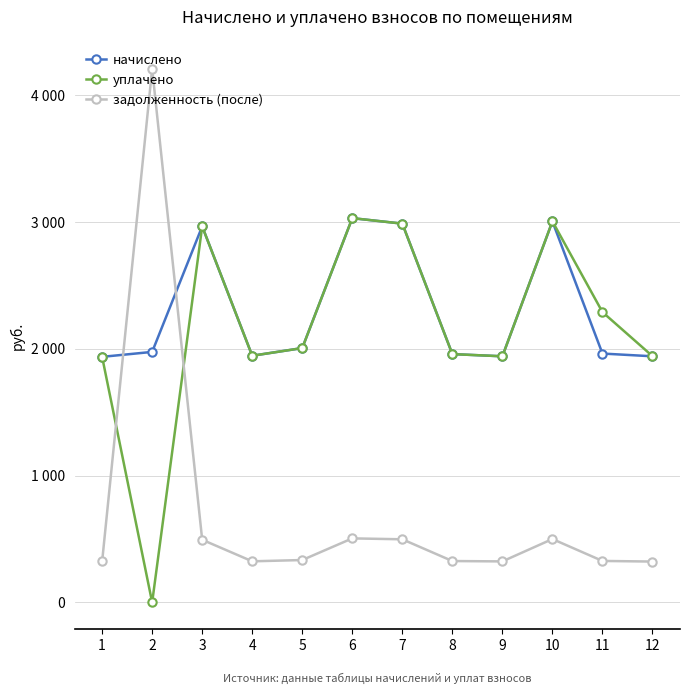

At which label is начислено closest to 2481?

5